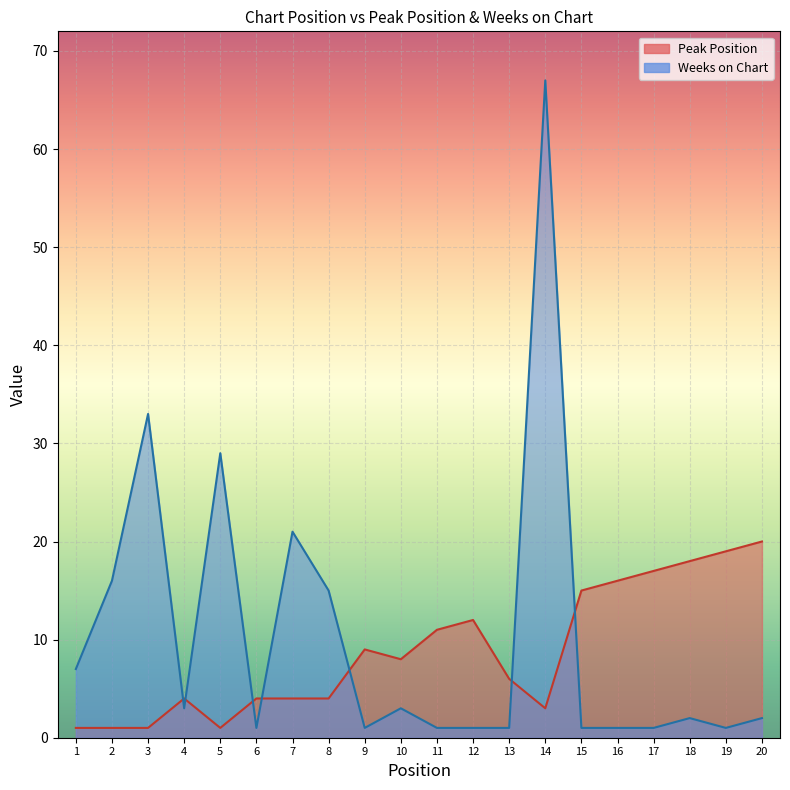

What is the spread (max minus min) of values at 20?

18